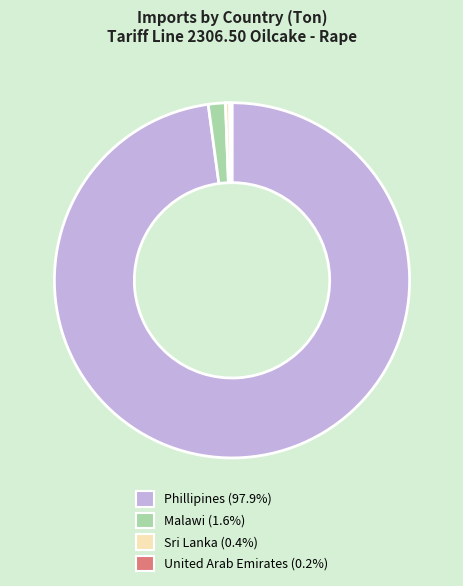

Is there any slice that represents more than half of the pie?

Yes